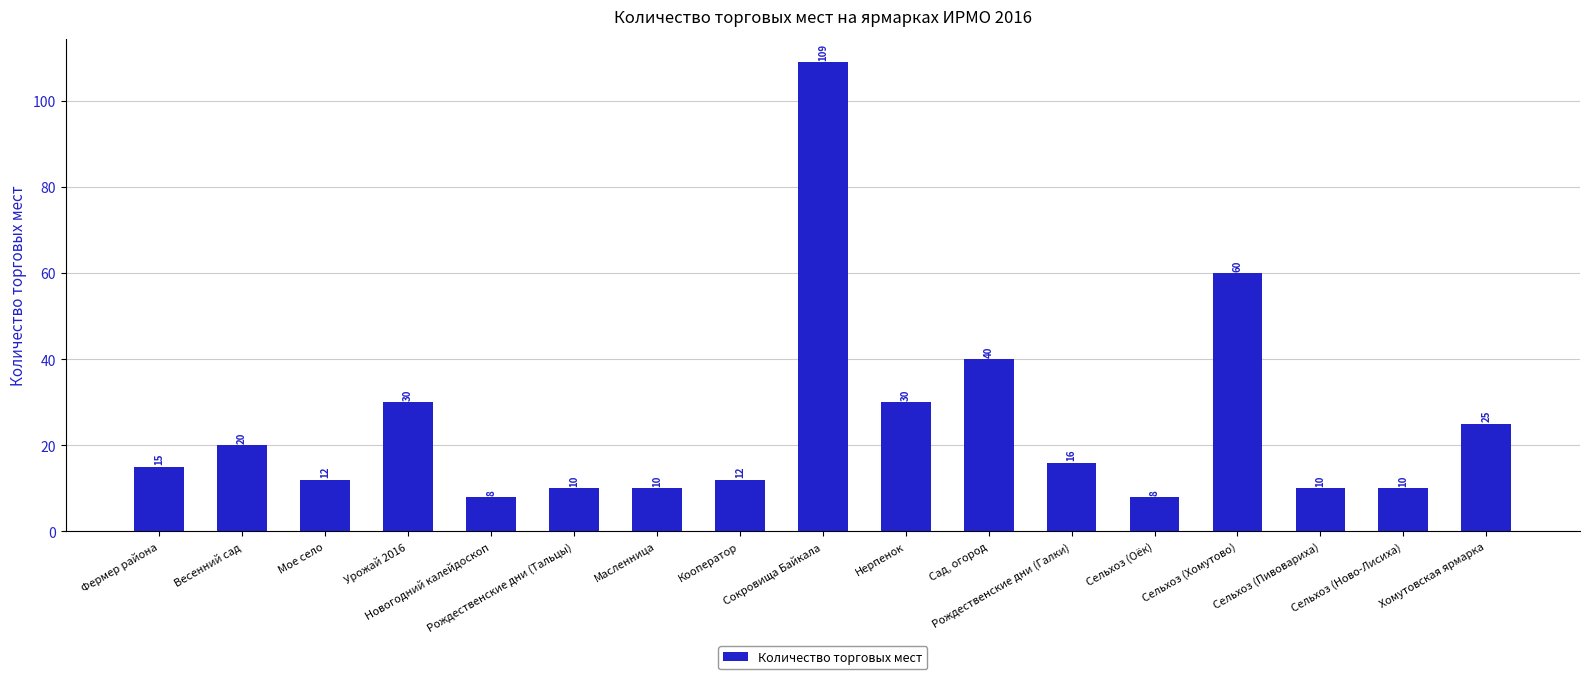

What is the ratio of the value at Мое село to the value at Сельхоз (Пивовариха)?

1.2